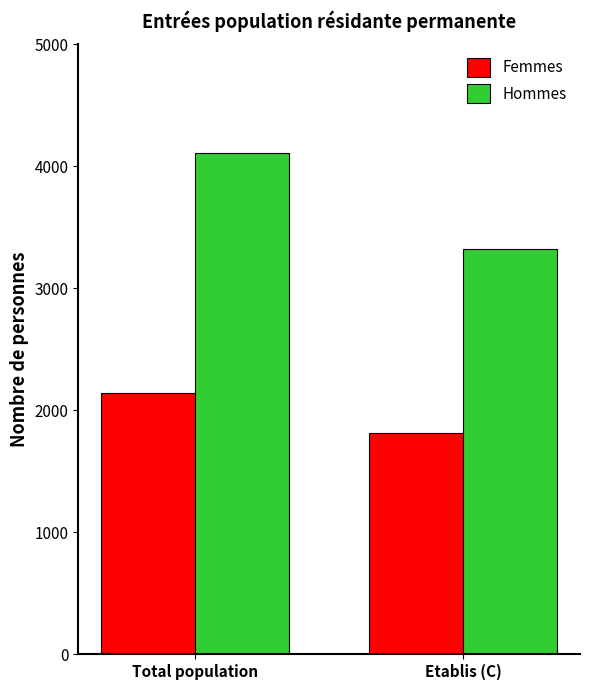

How many Femmes values are between 1815 and 2143?

2